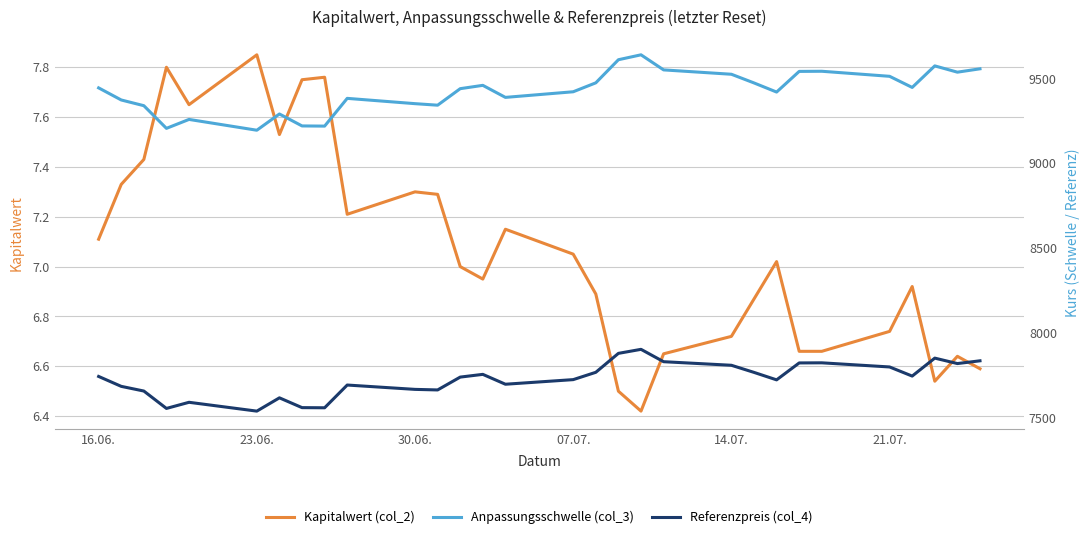

Which series has the largest total across all categories?

Anpassungsschwelle (col_3)